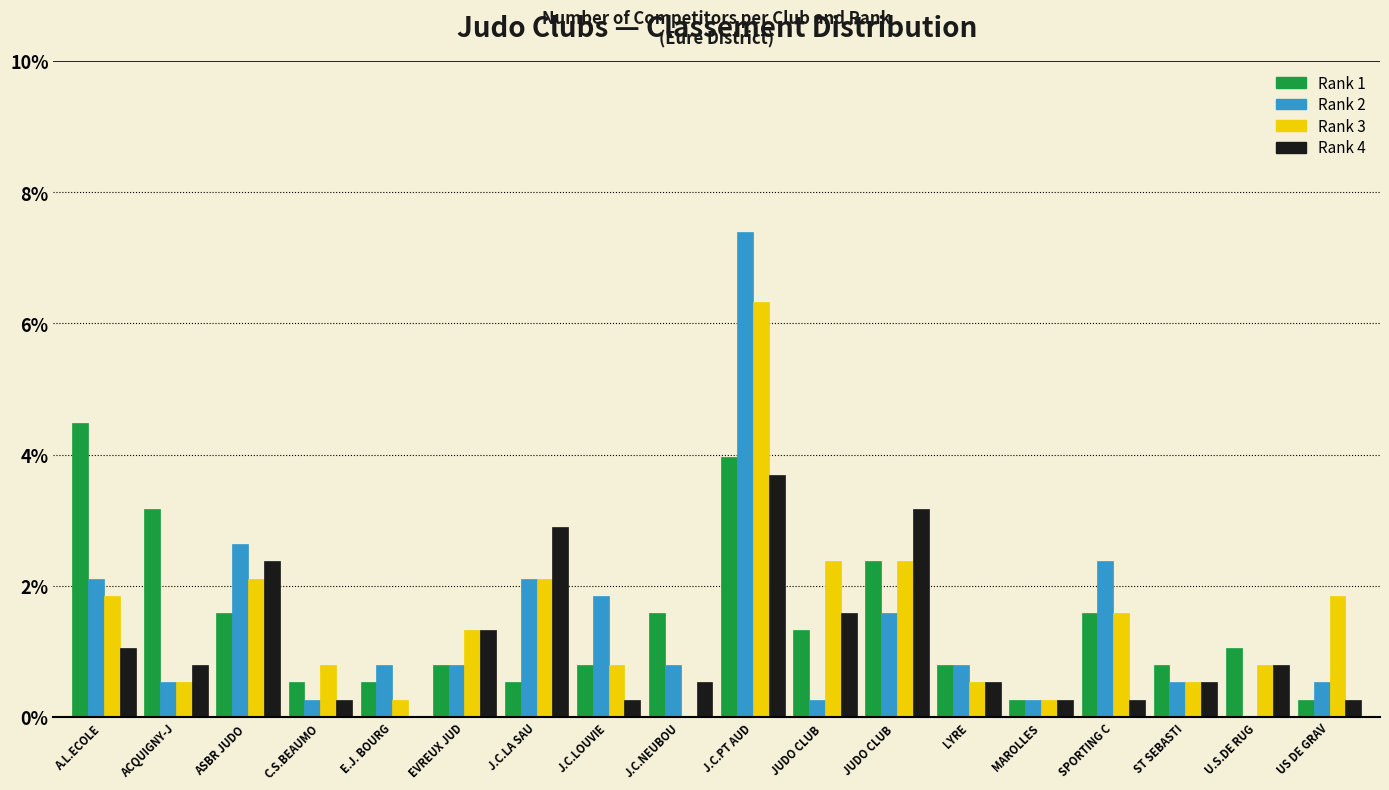

What are all the series names shown in the legend?

Rank 1, Rank 2, Rank 3, Rank 4